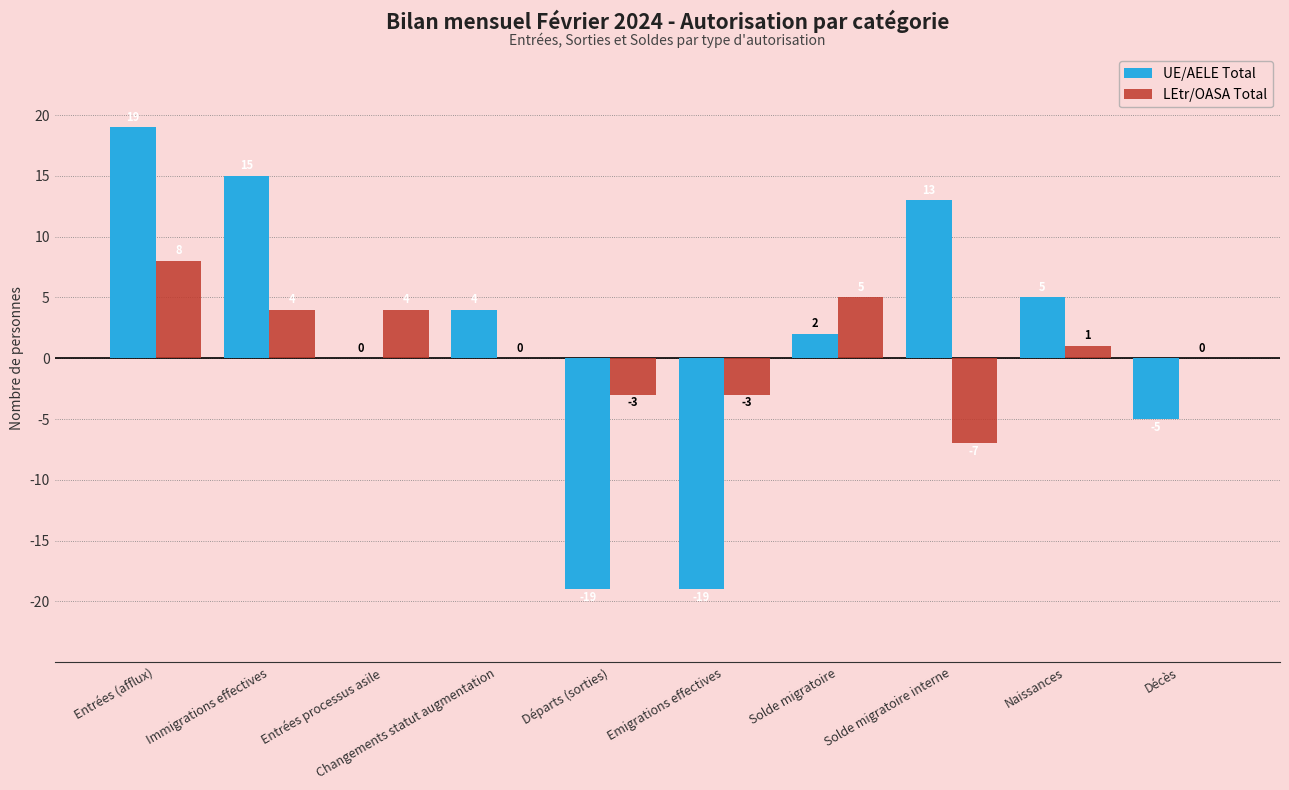

At which category is the sum across all series the highest?

Entrées (afflux)